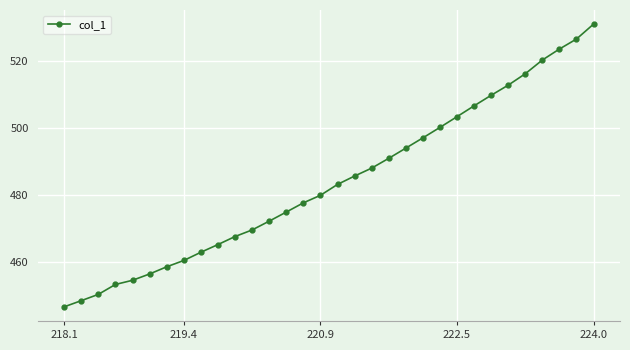

What is the difference between the second highest and second lowest values?

77.9